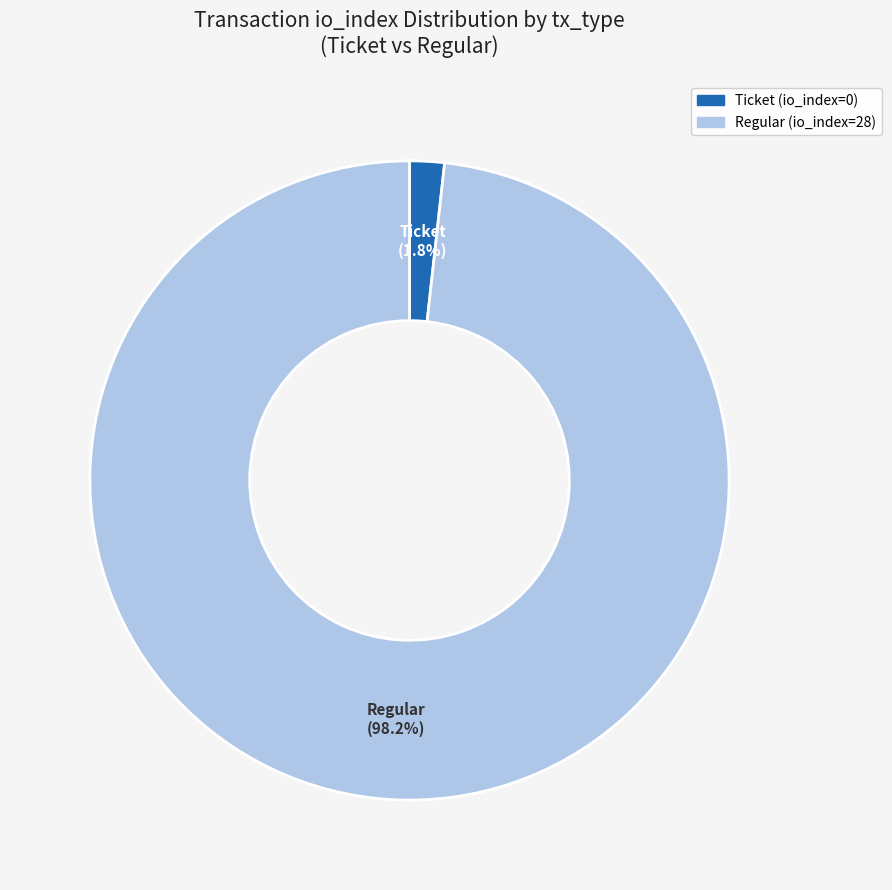

Count the number of slices in the pie.

2